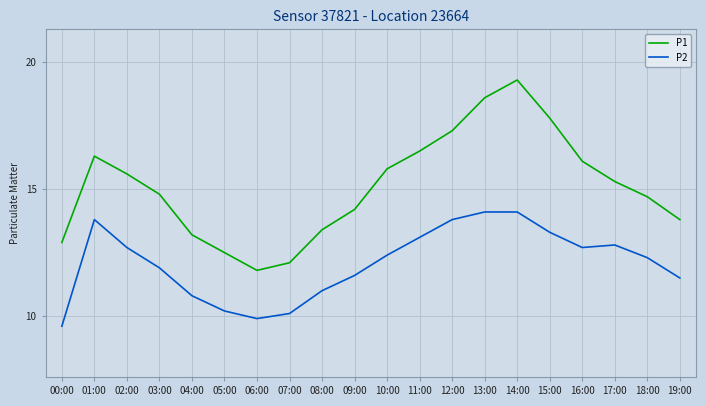

Where is the first local minimum for P2?

06:00